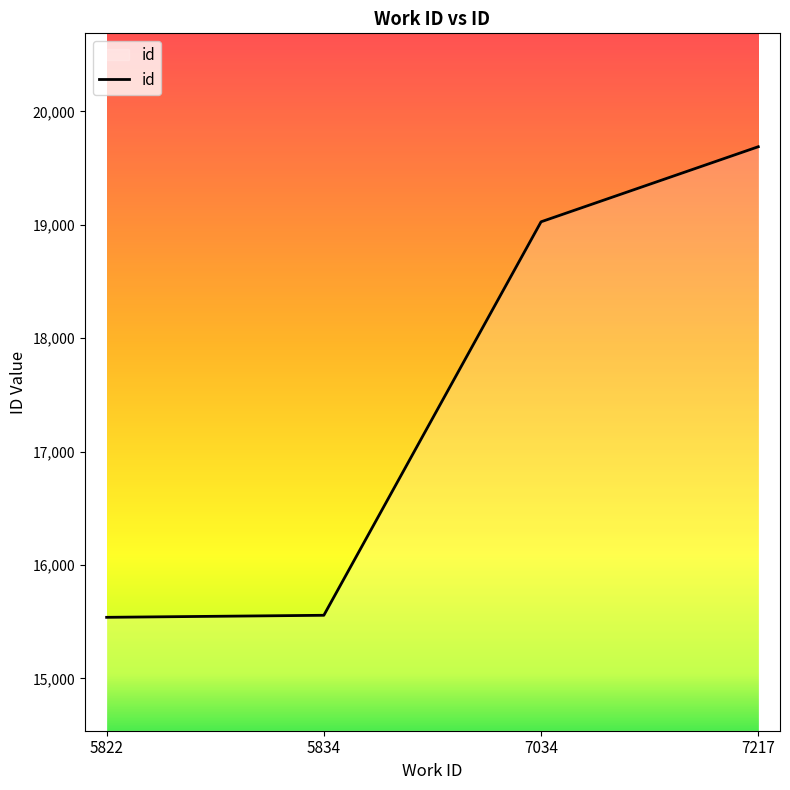

Is it true that the value at 7034 is 19026?

True